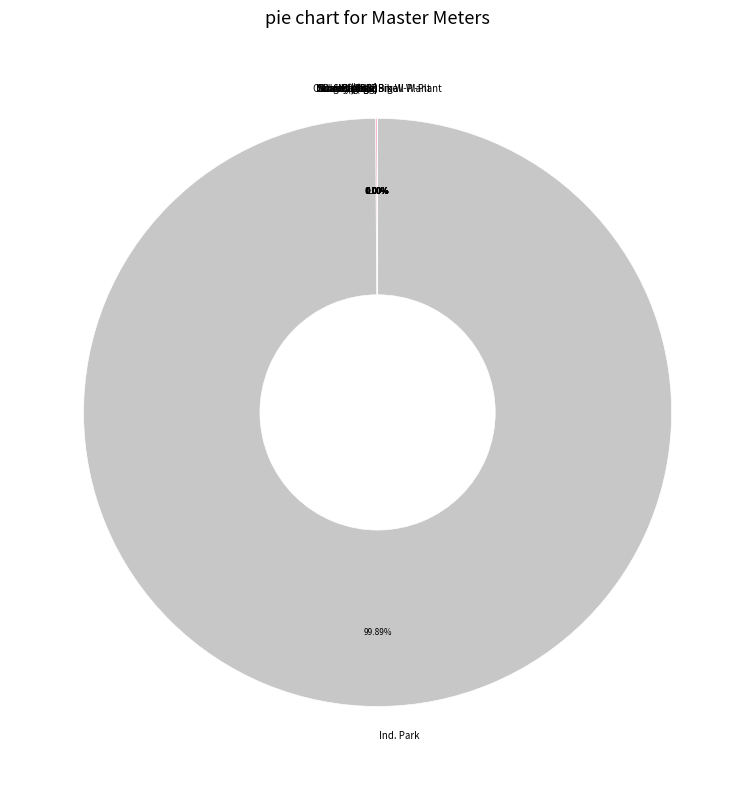

To the nearest percent, what is the average slice percentage?

7%